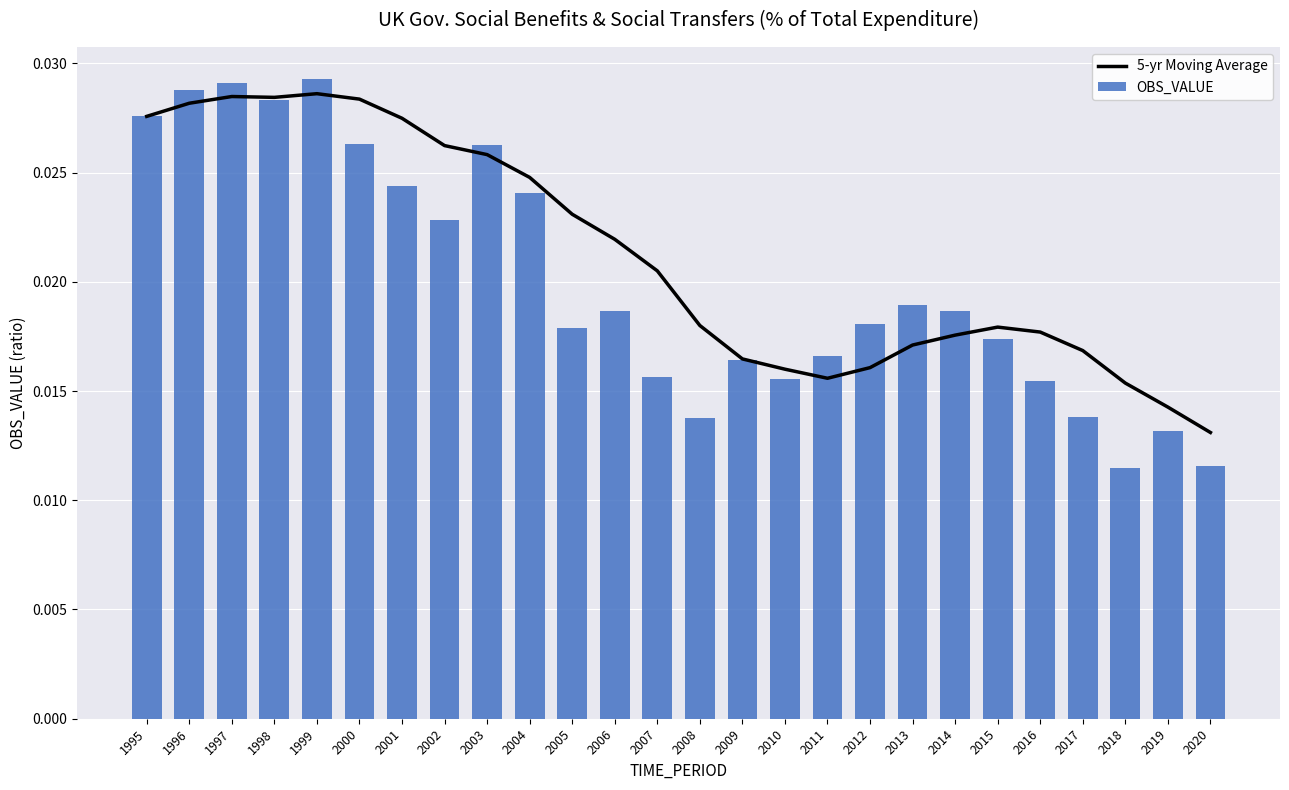

How many data points does each series have?

26